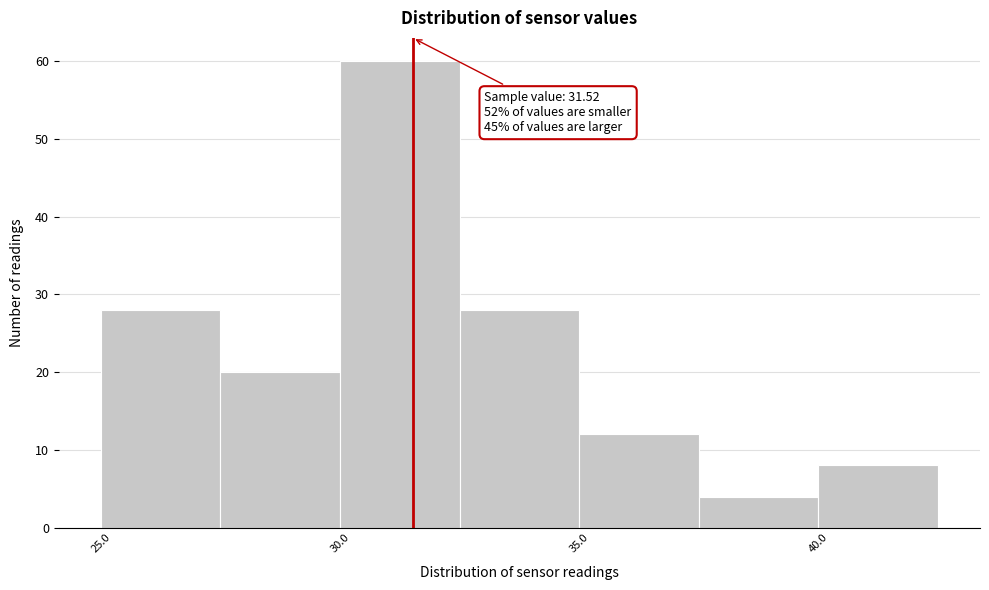

Over which range of the x-axis is the bar tallest?

30.0 to 32.5